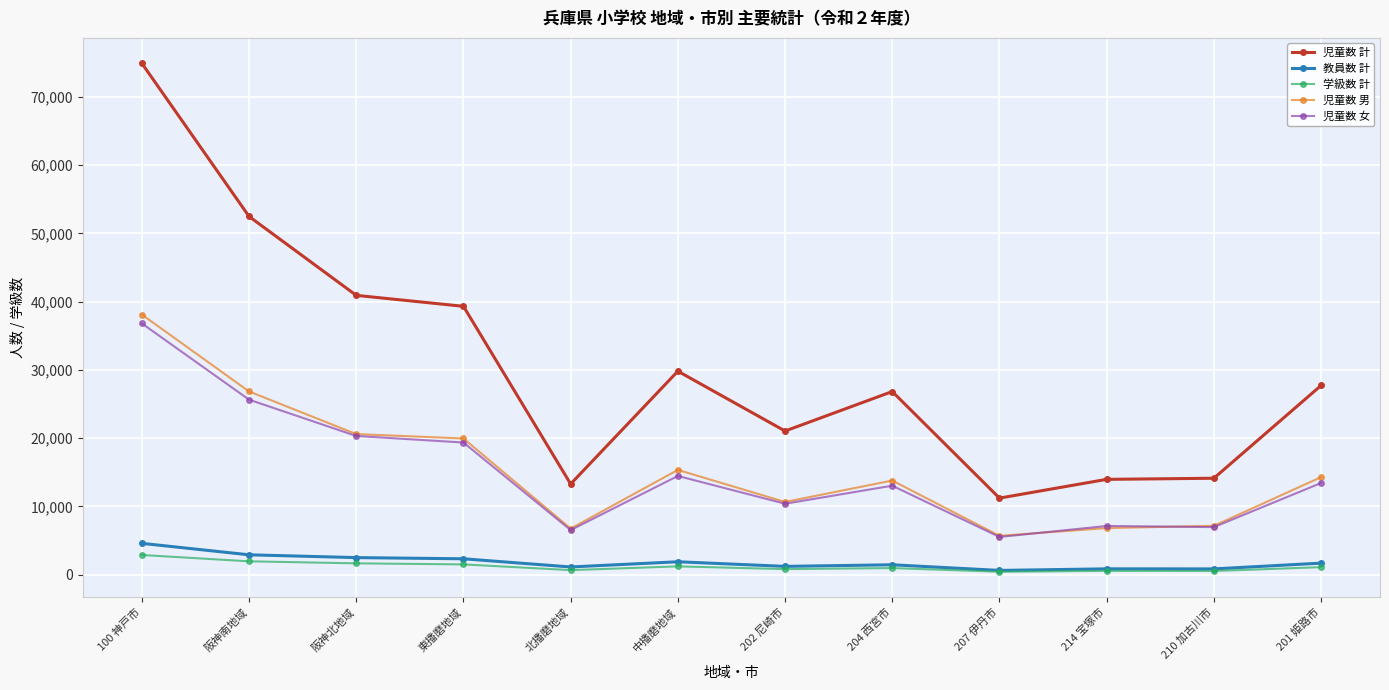

The value of 児童数 男 at 204 西宮市 is 13791. True or false?

True